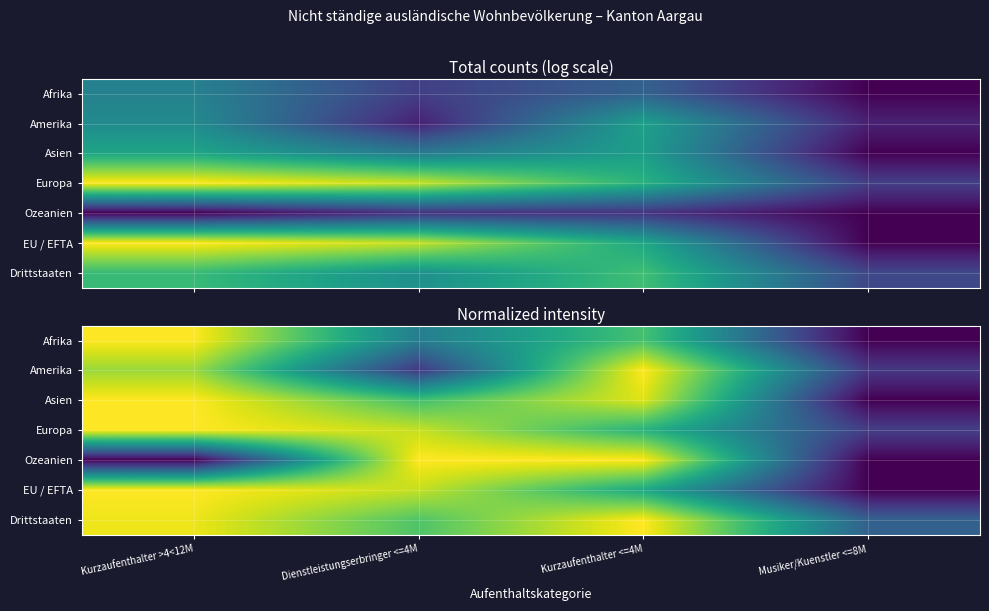

What is the approximate value of Afrika at Dienstleistungserbringer <=4M?

3.2